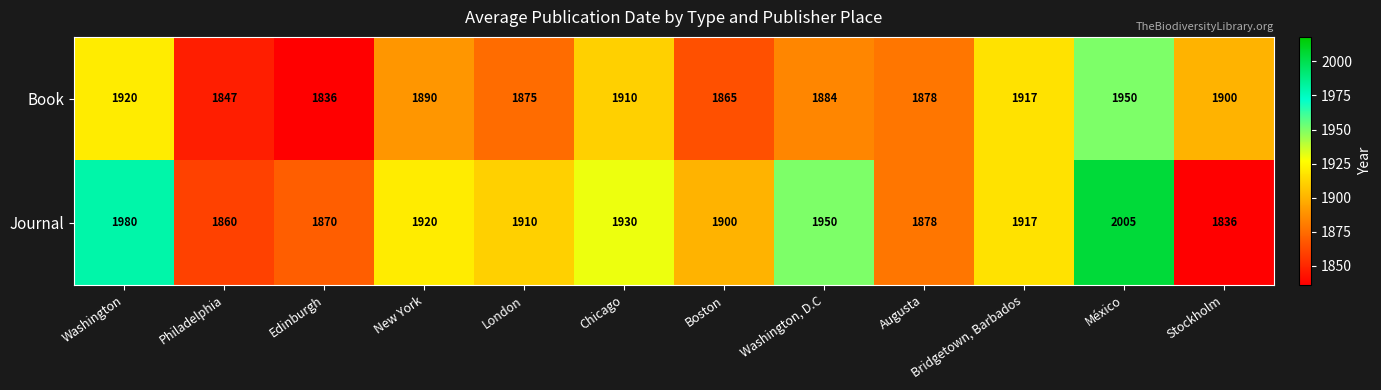

At which label is Journal closest to 1920?

New York